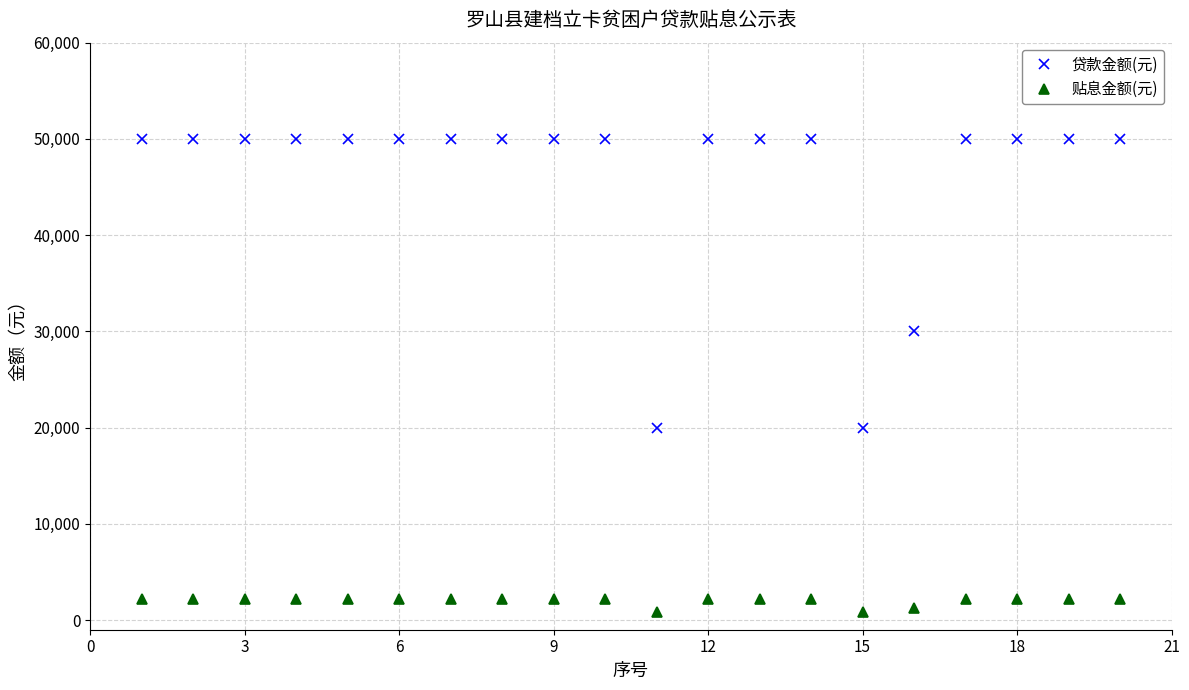

List the series in order of their peak value, lowest first.

贴息金额(元), 贷款金额(元)